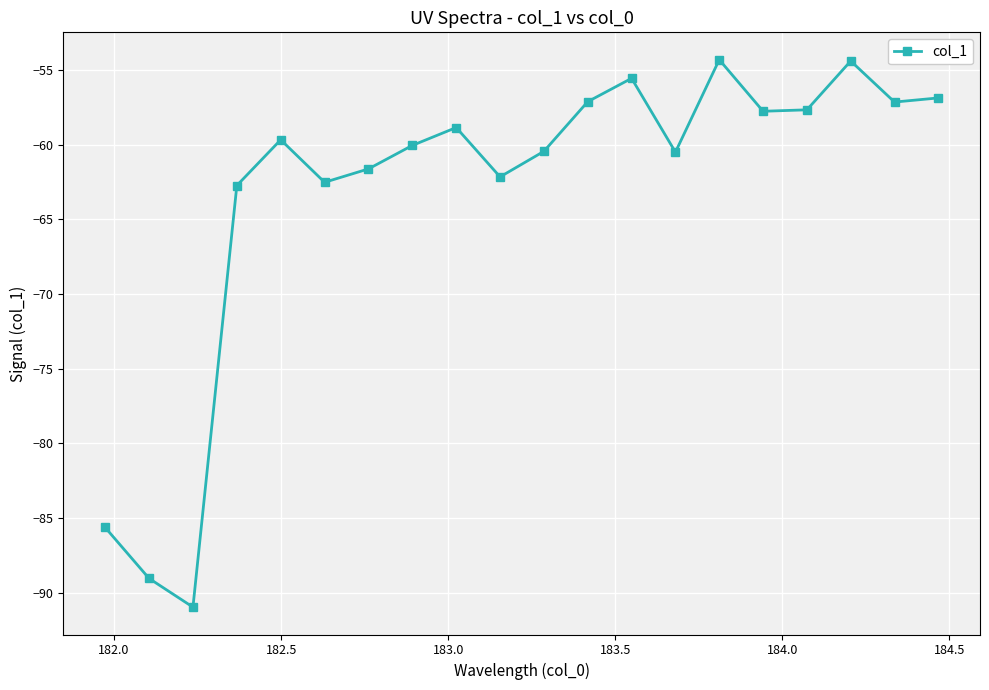

What is the difference between the maximum and minimum values?

36.7